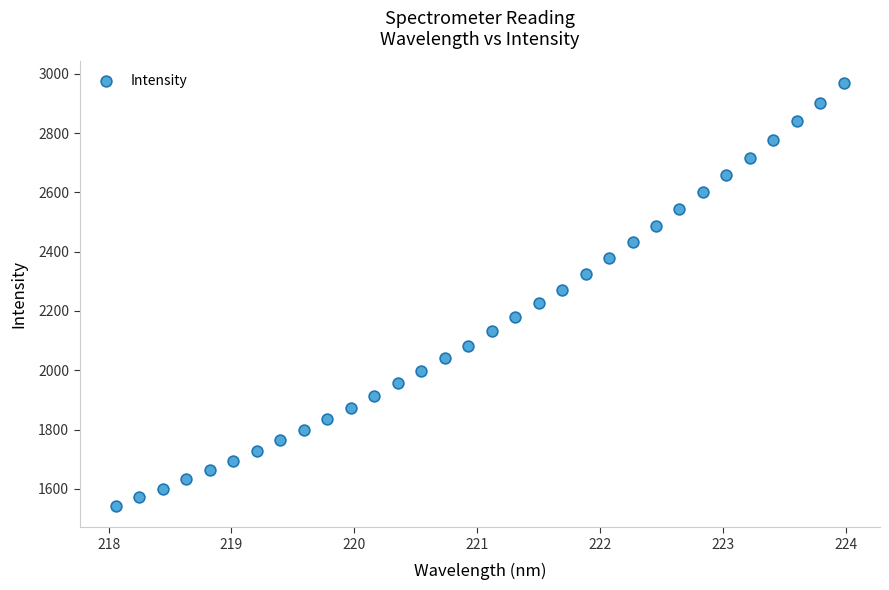

What is the range of X values (max minus min)?

5.9